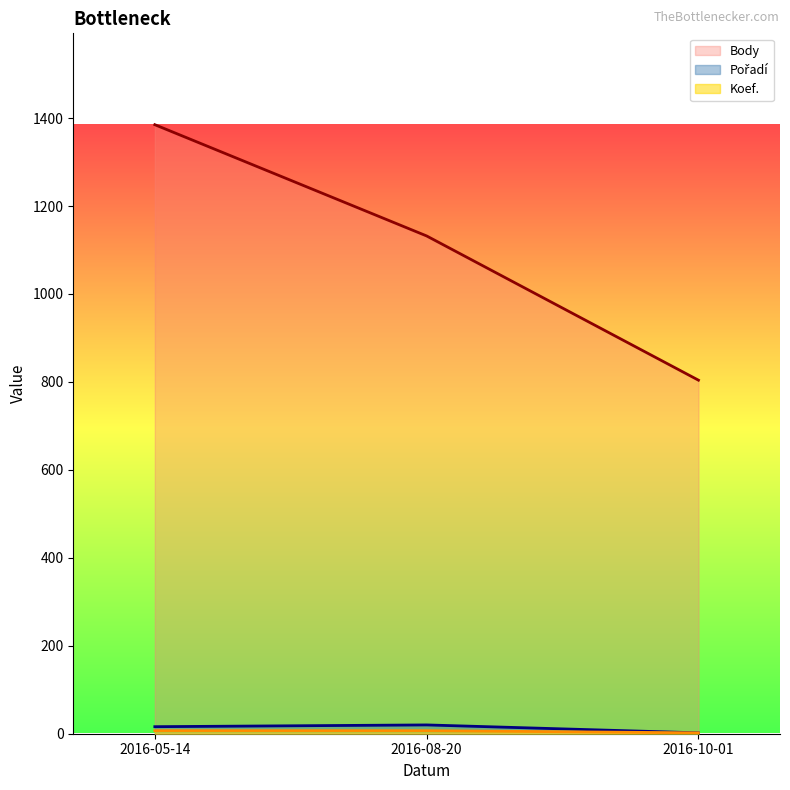

What is the difference between the maximum and minimum values in the Pořadí series?

18